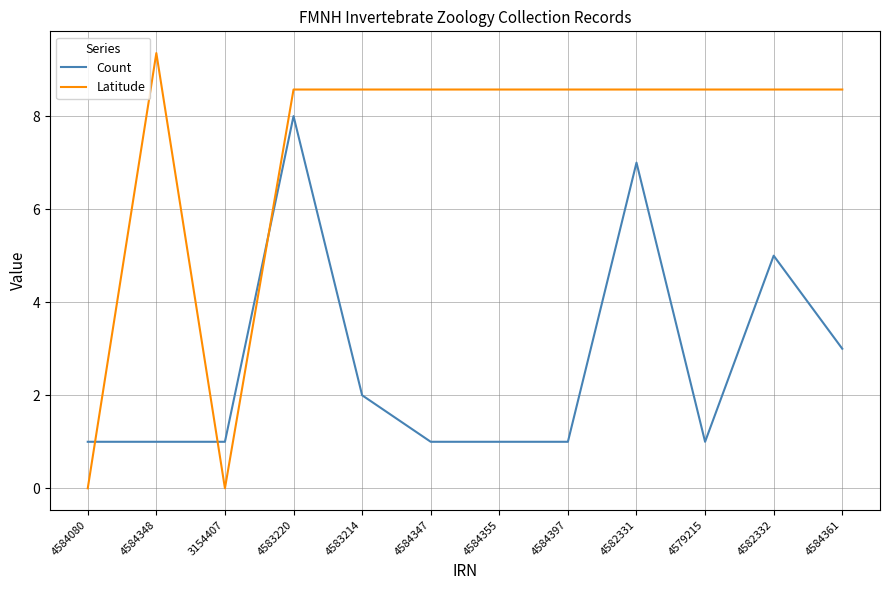

True or false: Count has more than 0 points higher than both neighbors.

True